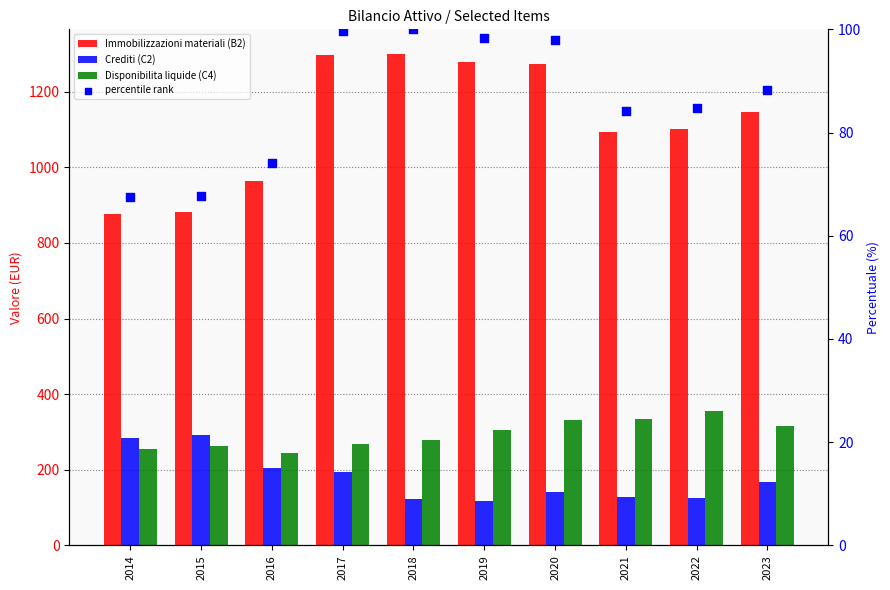

At which category is the sum across all series the highest?

2017